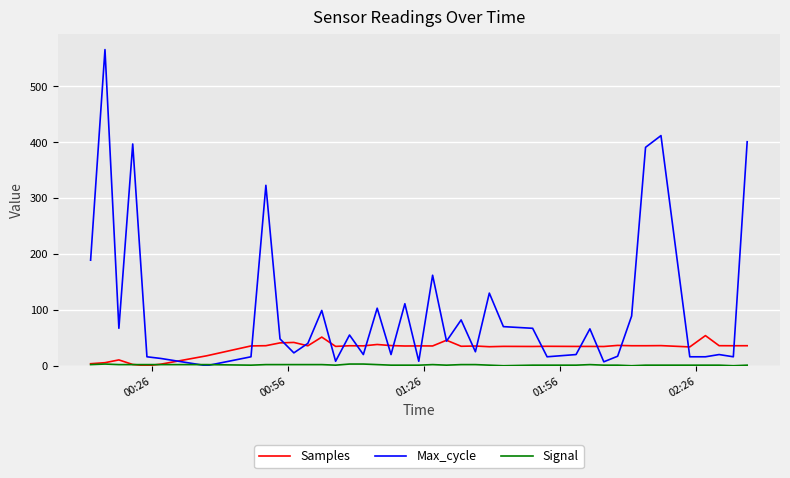

Which series has the widest spread of values?

Max_cycle